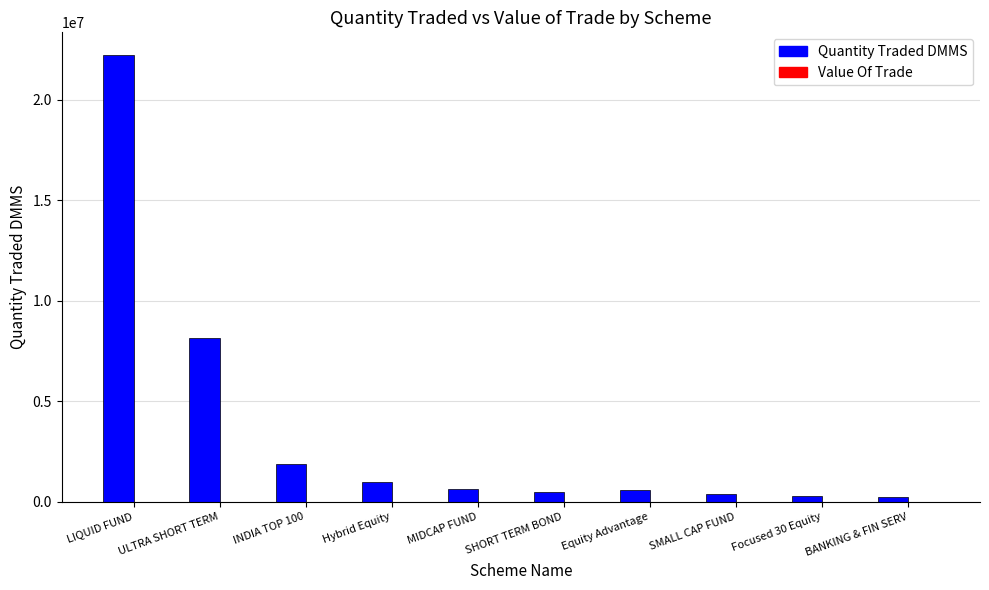

What is the maximum value shown in the chart?

22245594.2